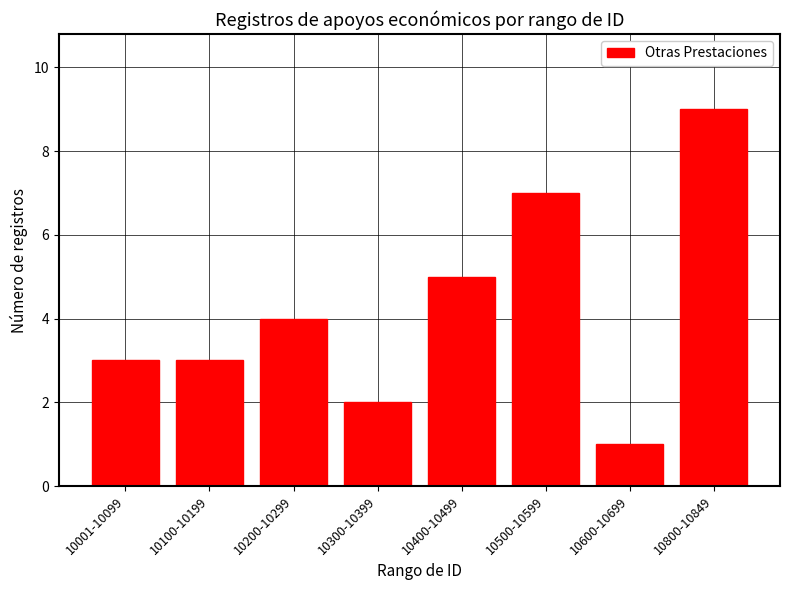

Which has a higher value, 10200-10299 or 10001-10099?

10200-10299